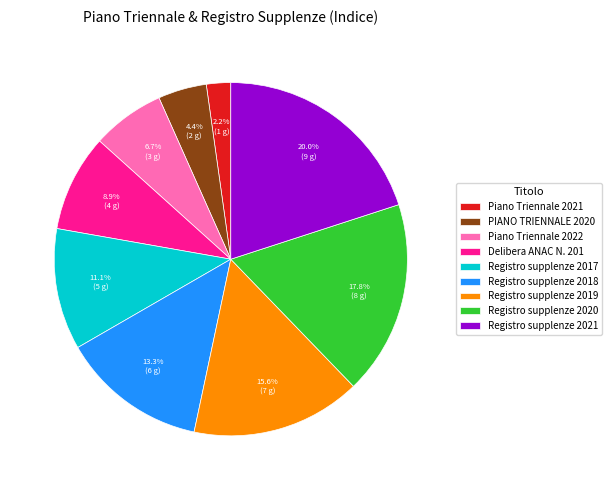

How much of the chart is everything except Piano Triennale 2022?

93.3%